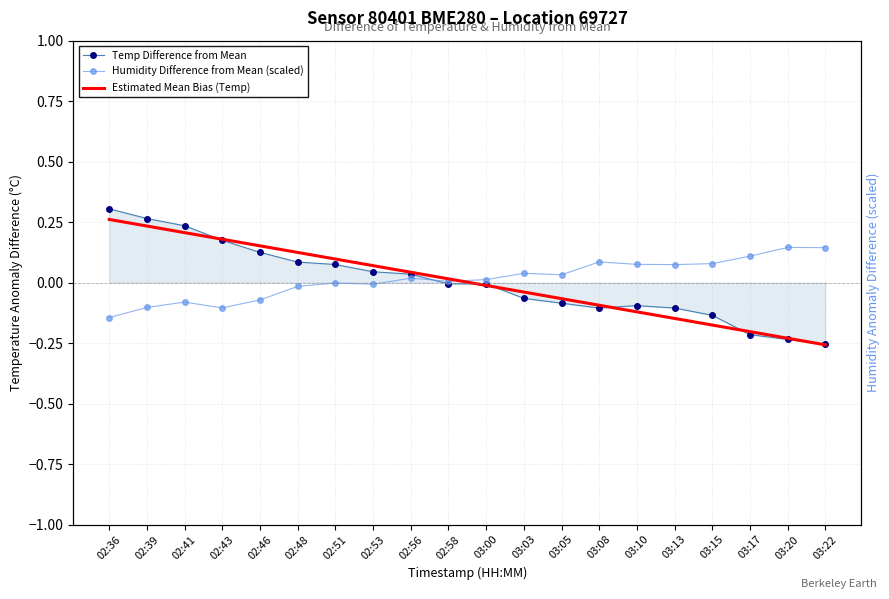

How many data points does each series have?

20